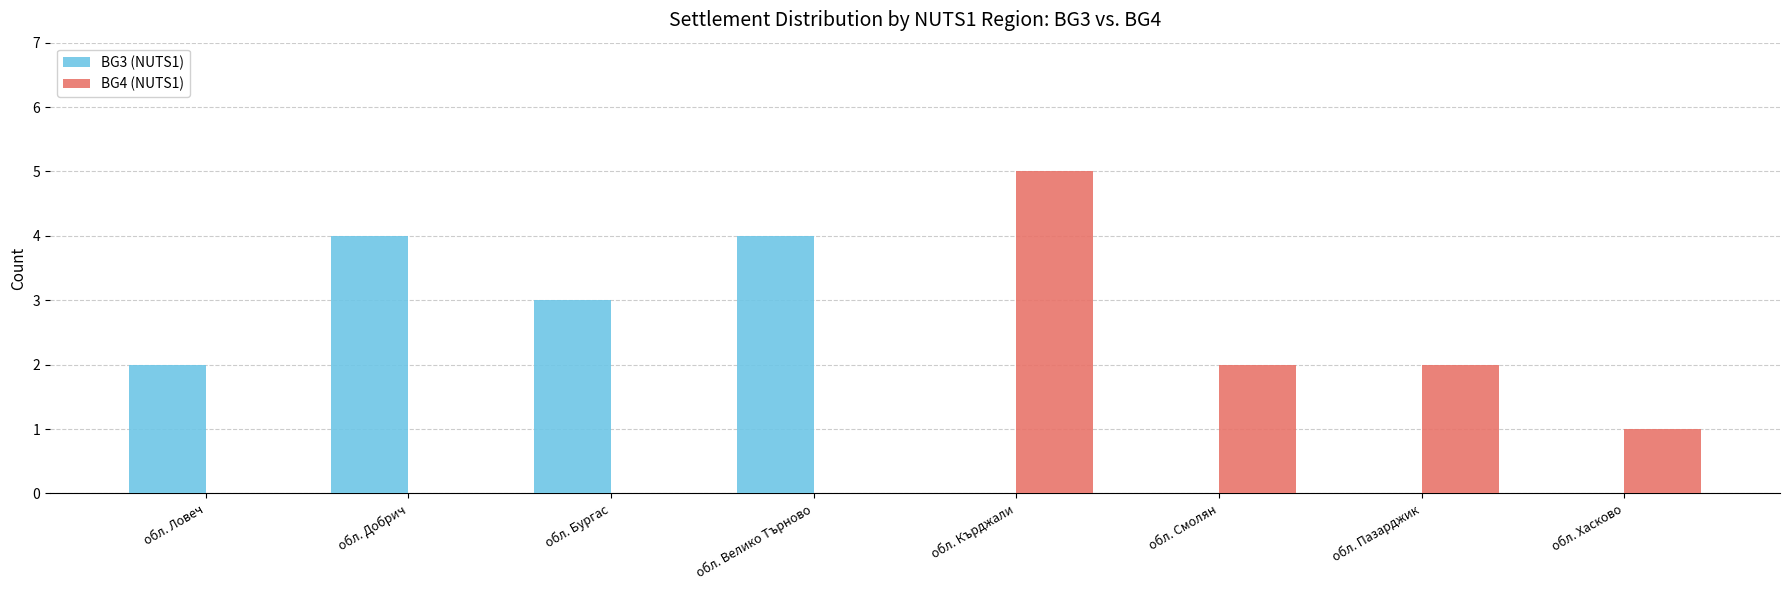

Are the bars horizontal?

No